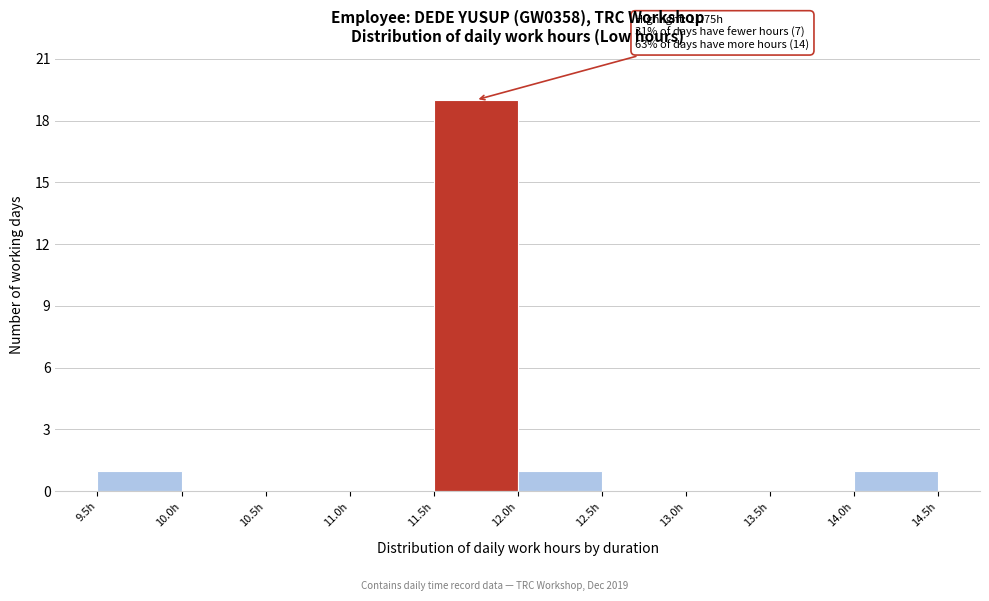

Which range on the x-axis has the tallest bar?

11.5 to 12.0